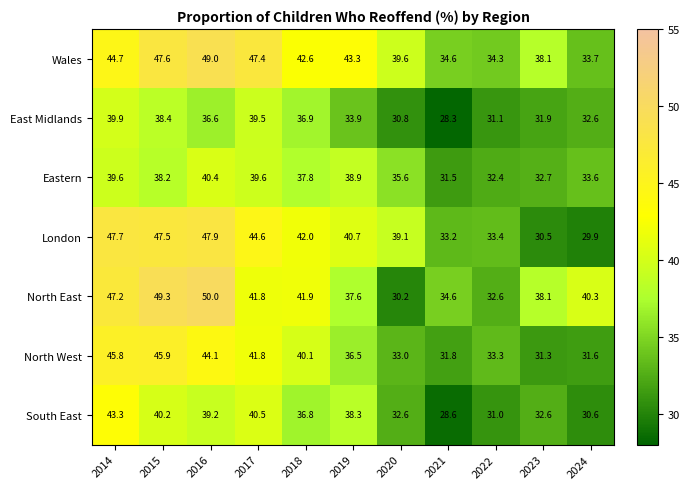

What is the difference between the highest and lowest values at 2016?

13.4